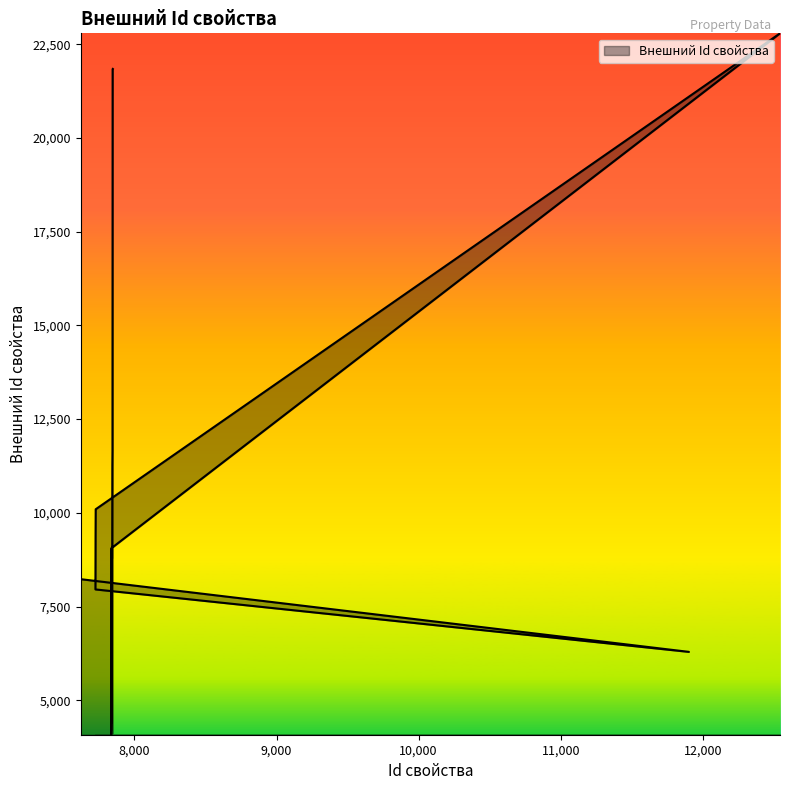

True or false: the data has more than 1 interior local peaks.

False